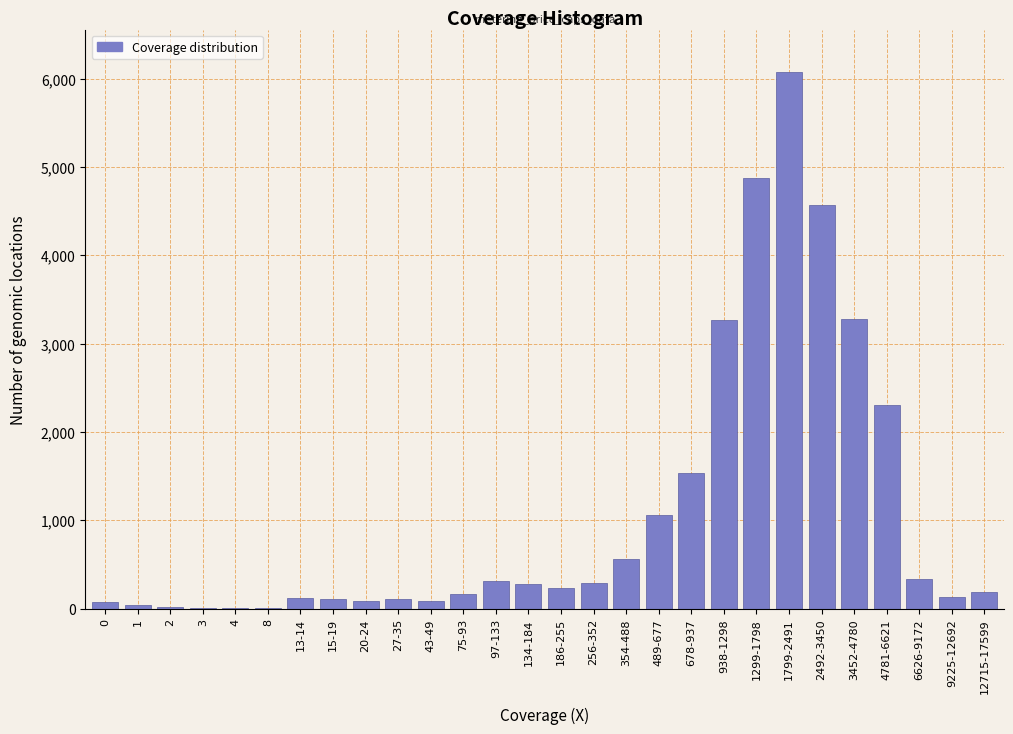

Is it true that the value at 256-352 is 290?

True